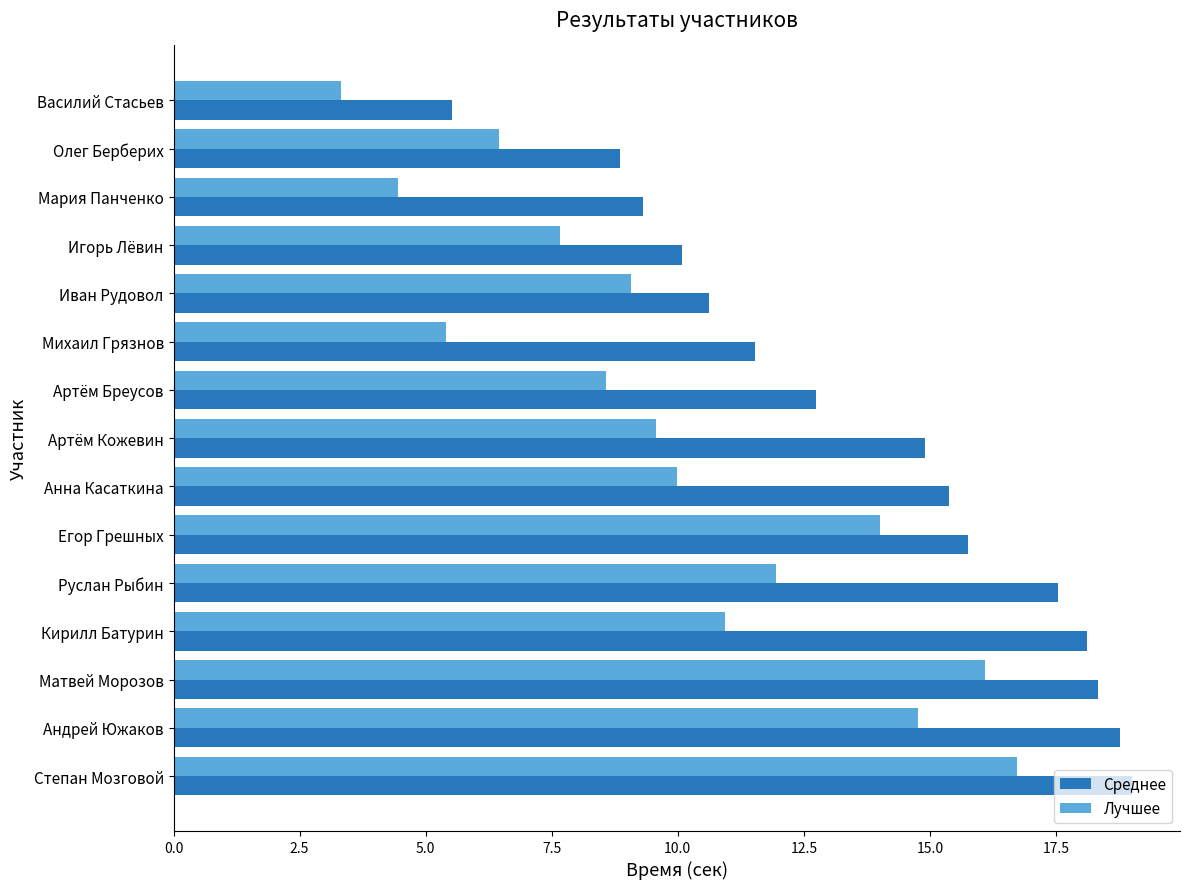

Is it true that Среднее equals 25.5 at Кирилл Батурин?

False